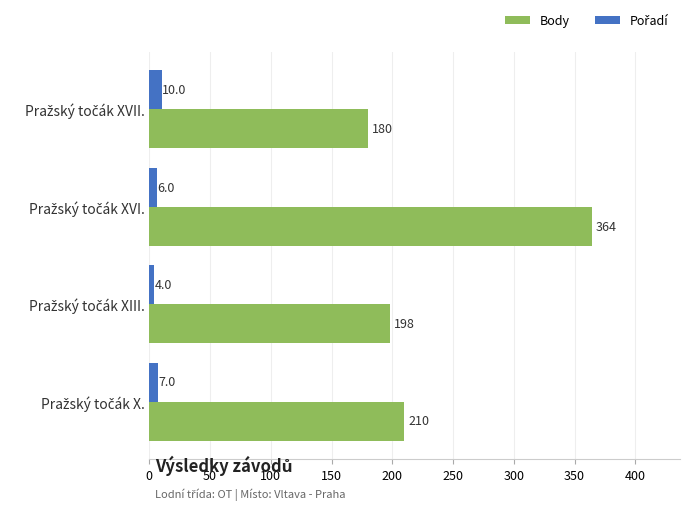

Which series has the largest total across all categories?

Body